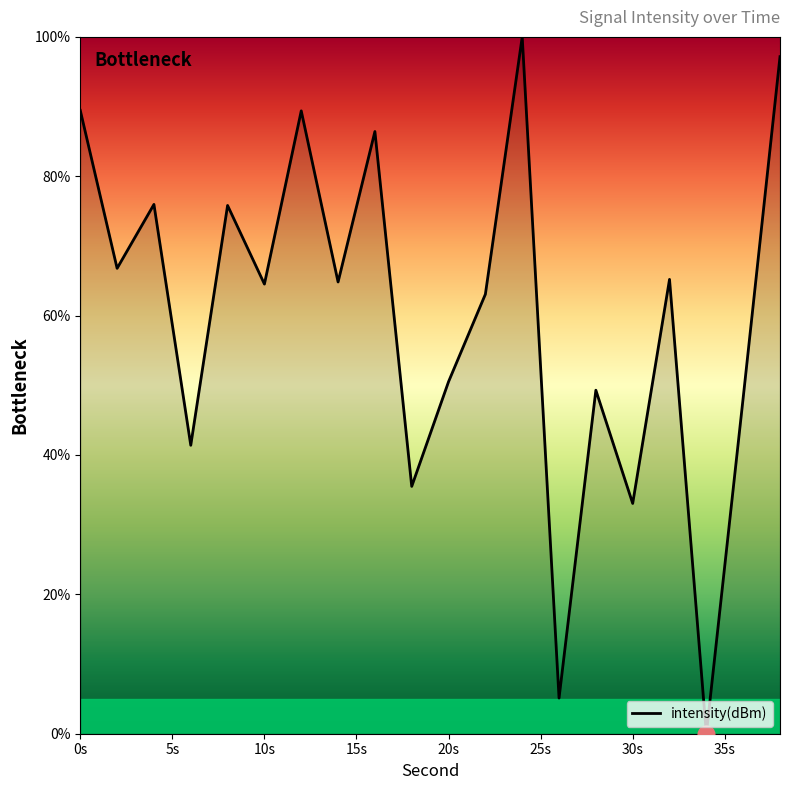

What is the greatest value displayed?

100.0